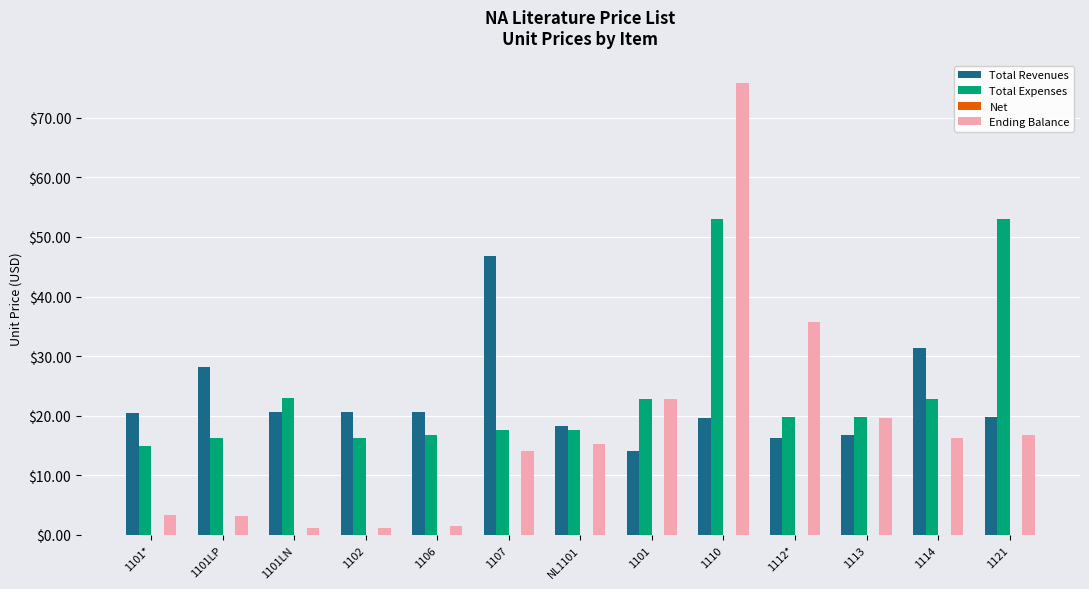

Rank the series at NL1101 from lowest to highest value.

Ending Balance, Total Expenses, Total Revenues